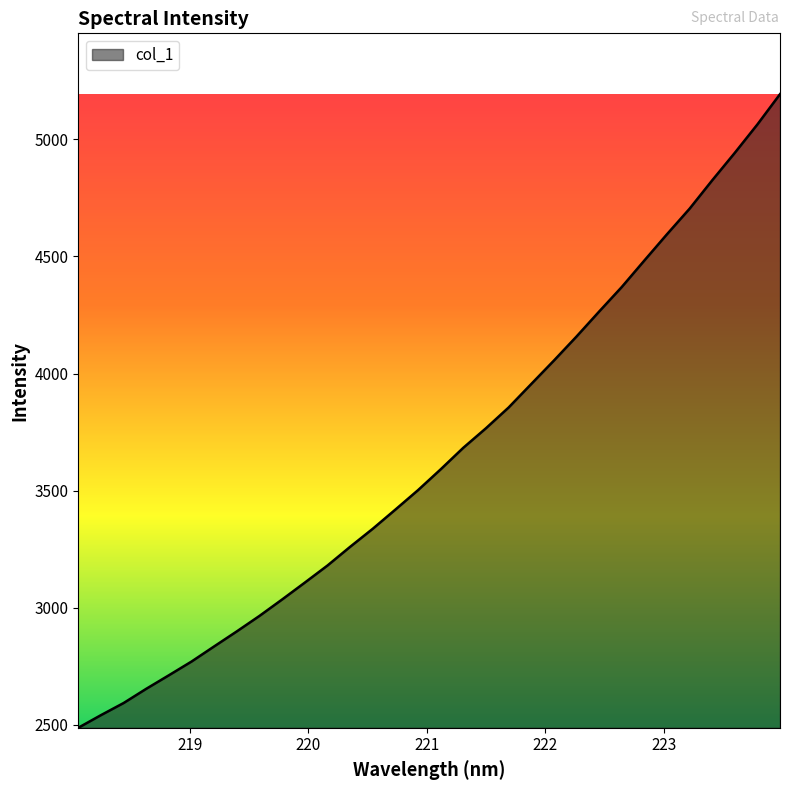

What is the greatest value displayed?

5193.1